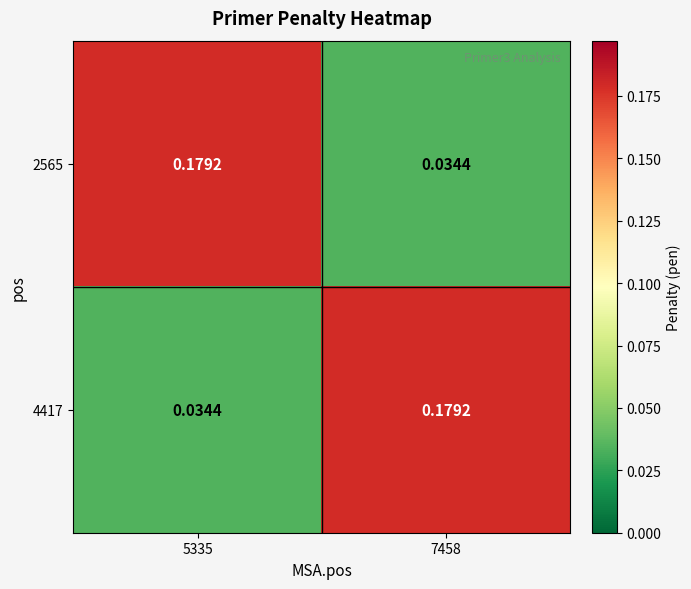

Is the value of 2565 at 7458 greater than the value of 4417 at 7458?

No